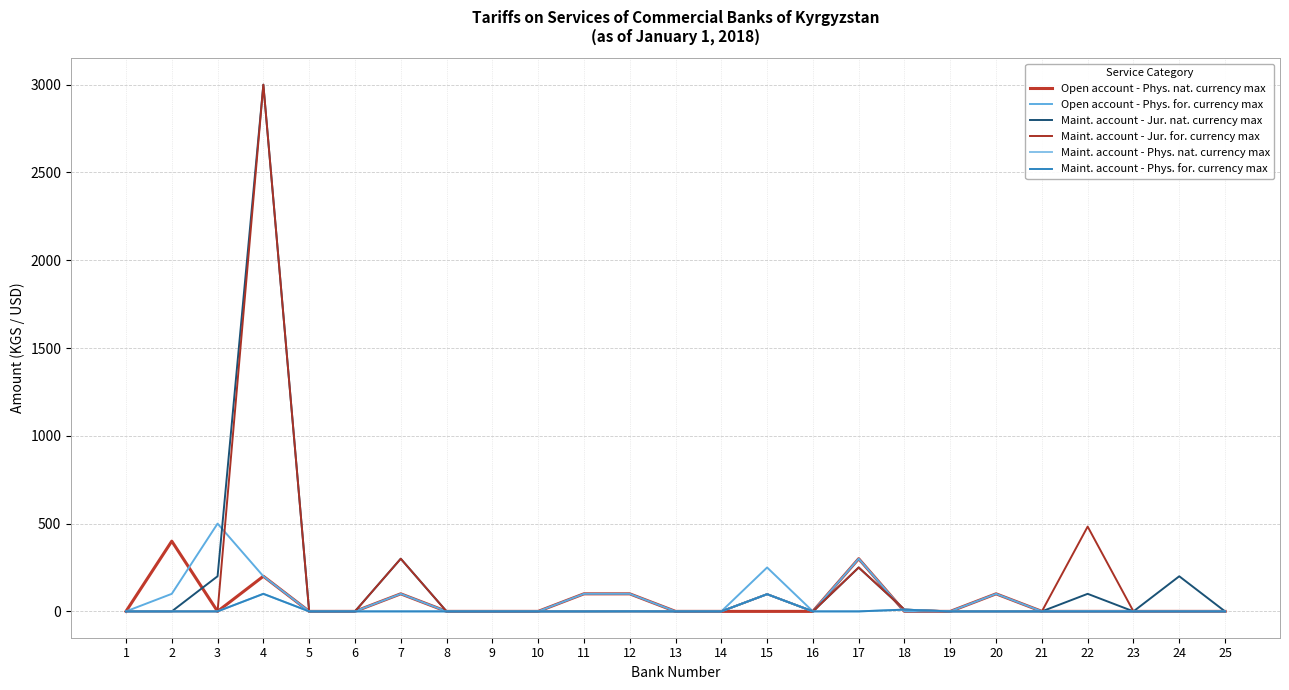

Reading left to right, list all the values displayed in this chart.

Open account - Phys. nat. currency max: 0.0	400.0	0.0	200.0	0.0	0.0	100.0	0.0	0.0	0.0	100.0	100.0	0.0	0.0	0.0	0.0	300.0	0.0	0.0	100.0	0.0	0.0	0.0	0.0	0.0
Open account - Phys. for. currency max: 0.0	100.0	500.0	200.0	0.0	0.0	100.0	0.0	0.0	0.0	100.0	100.0	0.0	0.0	250.0	0.0	300.0	0.0	0.0	100.0	0.0	0.0	0.0	0.0	0.0
Maint. account - Jur. nat. currency max: 0.0	0.0	200.0	3000.0	0.0	0.0	300.0	0.0	0.0	0.0	0.0	0.0	0.0	0.0	98.0	0.0	250.0	10.0	0.0	0.0	0.0	100.0	0.0	200.0	0.0
Maint. account - Jur. for. currency max: 0.0	0.0	0.0	3000.0	0.0	0.0	300.0	0.0	0.0	0.0	0.0	0.5	0.0	0.0	98.0	0.0	250.0	10.0	0.0	0.0	0.0	483.0	0.0	0.0	0.0
Maint. account - Phys. nat. currency max: 0.0	0.0	0.0	100.0	0.0	0.0	0.0	0.0	0.0	0.0	0.0	0.3	0.0	0.0	98.0	0.0	0.0	10.0	0.0	0.0	0.0	0.0	0.0	0.0	0.0
Maint. account - Phys. for. currency max: 0.0	0.0	0.0	100.0	0.0	0.0	0.0	0.0	0.0	0.0	0.0	0.5	0.0	0.0	98.0	0.0	0.0	10.0	0.0	0.0	0.0	0.0	0.0	0.0	0.0